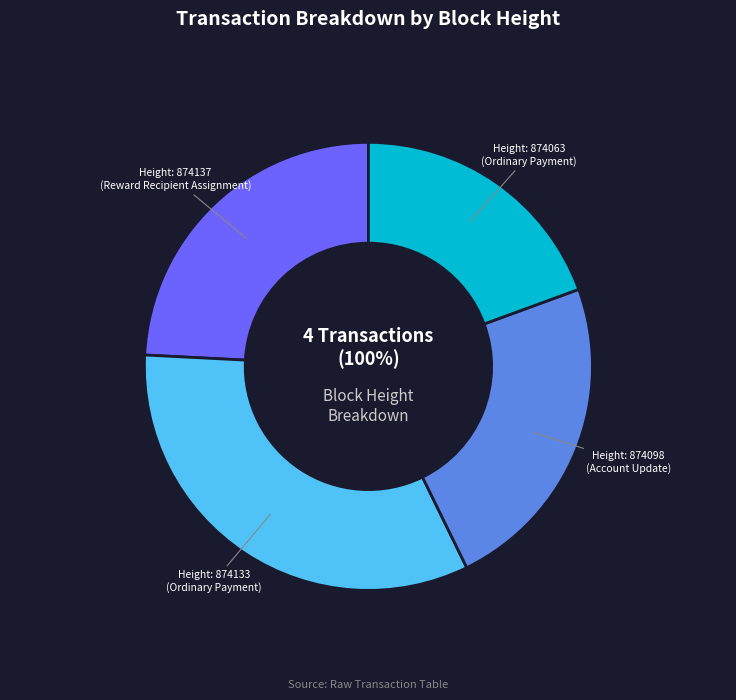

Is 874098 the majority of the pie?

No